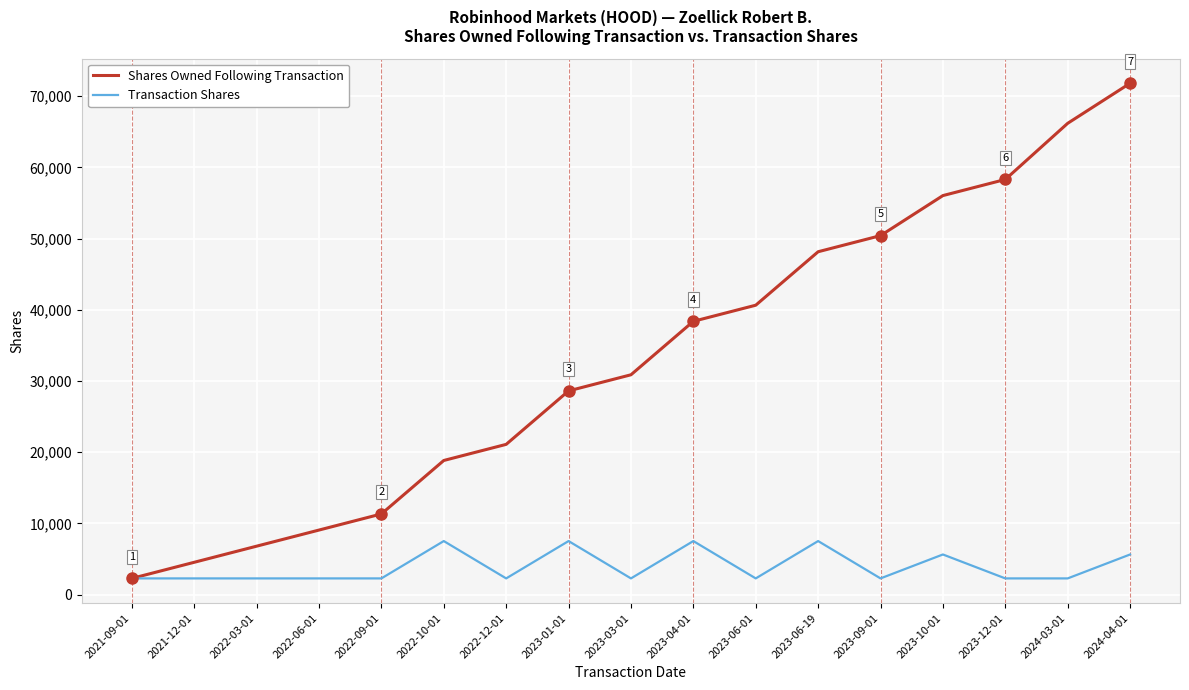

What is the average value of the Shares Owned Following Transaction series?

33134